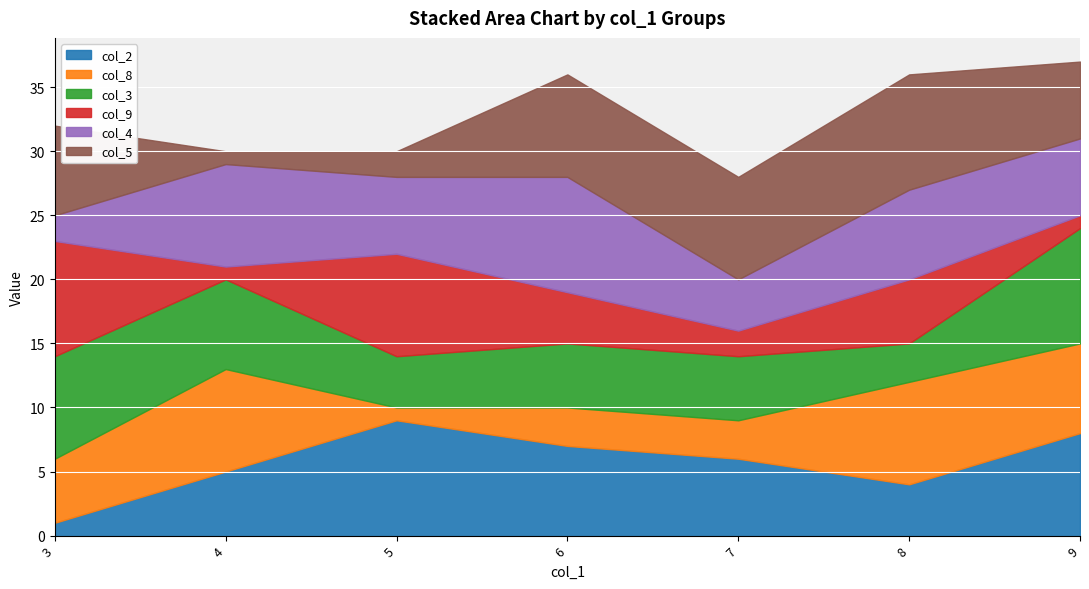

Between which two adjacent categories do col_4 and col_3 first intersect?

3 and 4